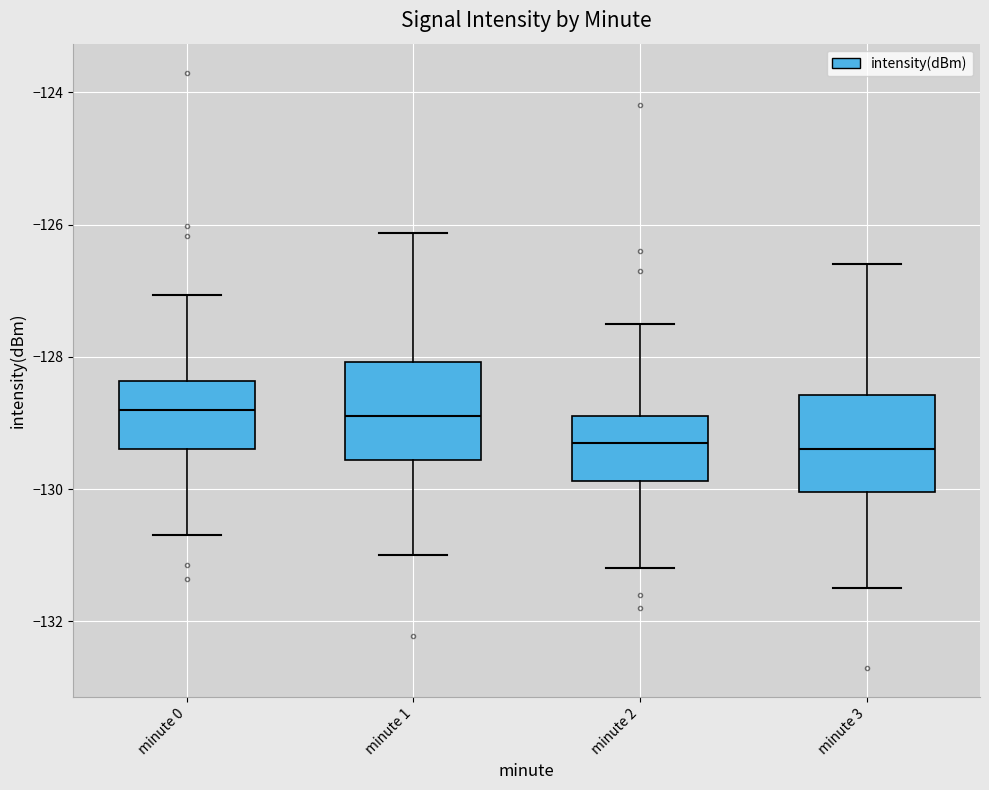

Reading left to right, transcribe this box plot: for each box, give where its median line is, the range the box spans, and where its two whiskers end, as read against the y-axis. The values are not printed on the chart, so give them approximately, as read against the axis.

minute 0: median -128.8, box -129.4 to -128.4, whiskers -130.6 to -127.0
minute 1: median -128.8, box -129.6 to -128.0, whiskers -131.0 to -126.2
minute 2: median -129.2, box -129.8 to -128.8, whiskers -131.2 to -127.4
minute 3: median -129.4, box -130.0 to -128.6, whiskers -131.4 to -126.6